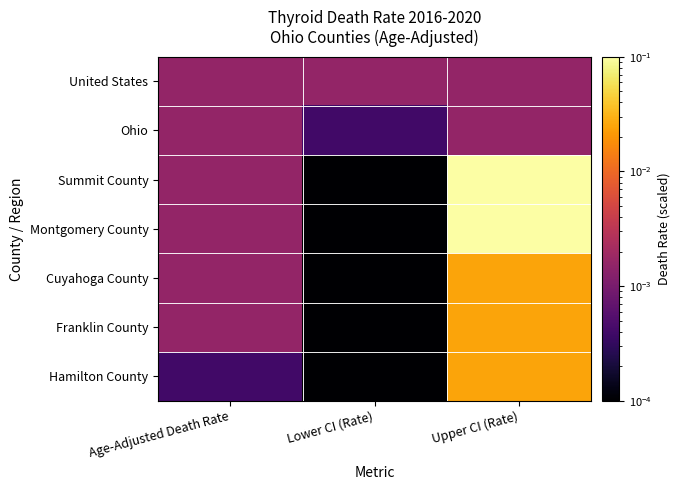

Which series has the largest total across all categories?

Montgomery County